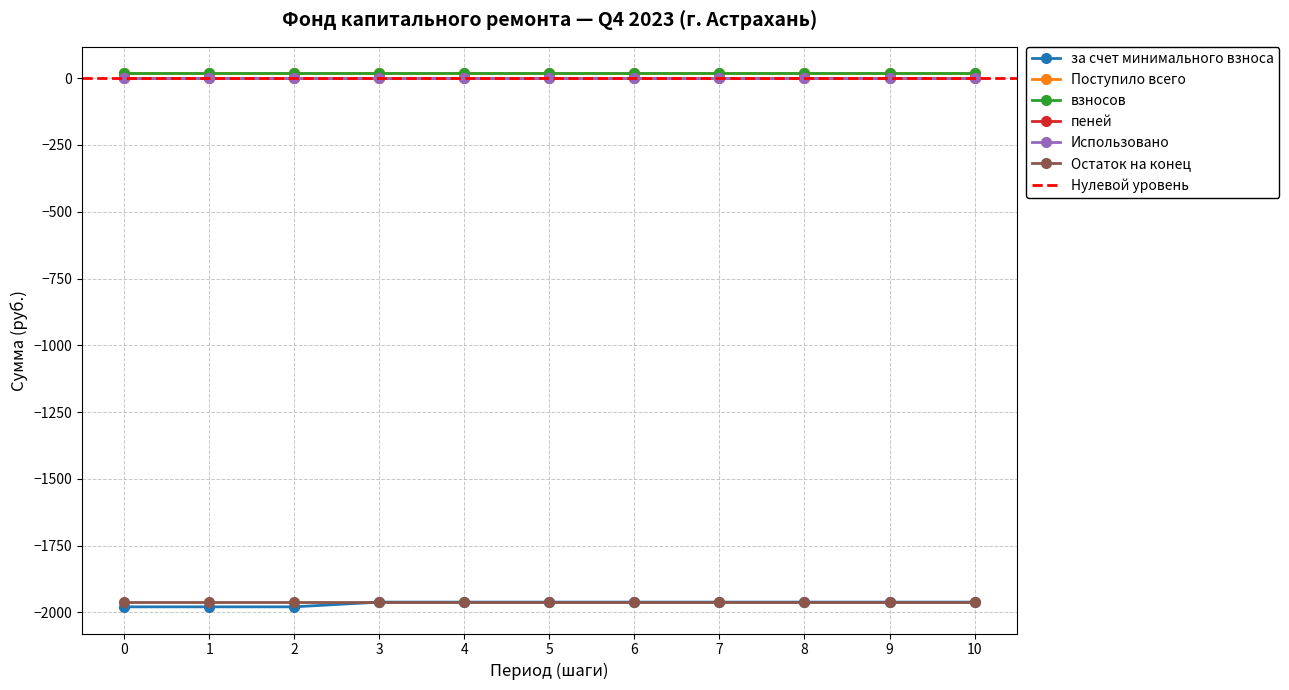

Between 2 and 8, which series saw the biggest shift?

за счет минимального взноса